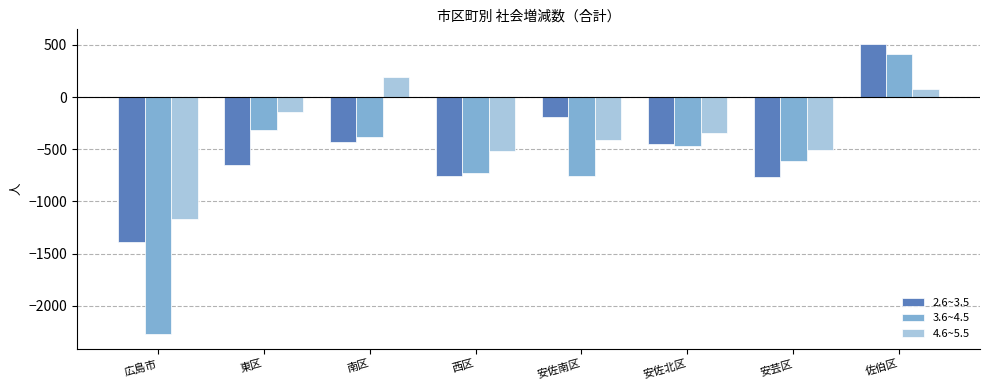

What is the label of the 3rd bar from the left?

南区